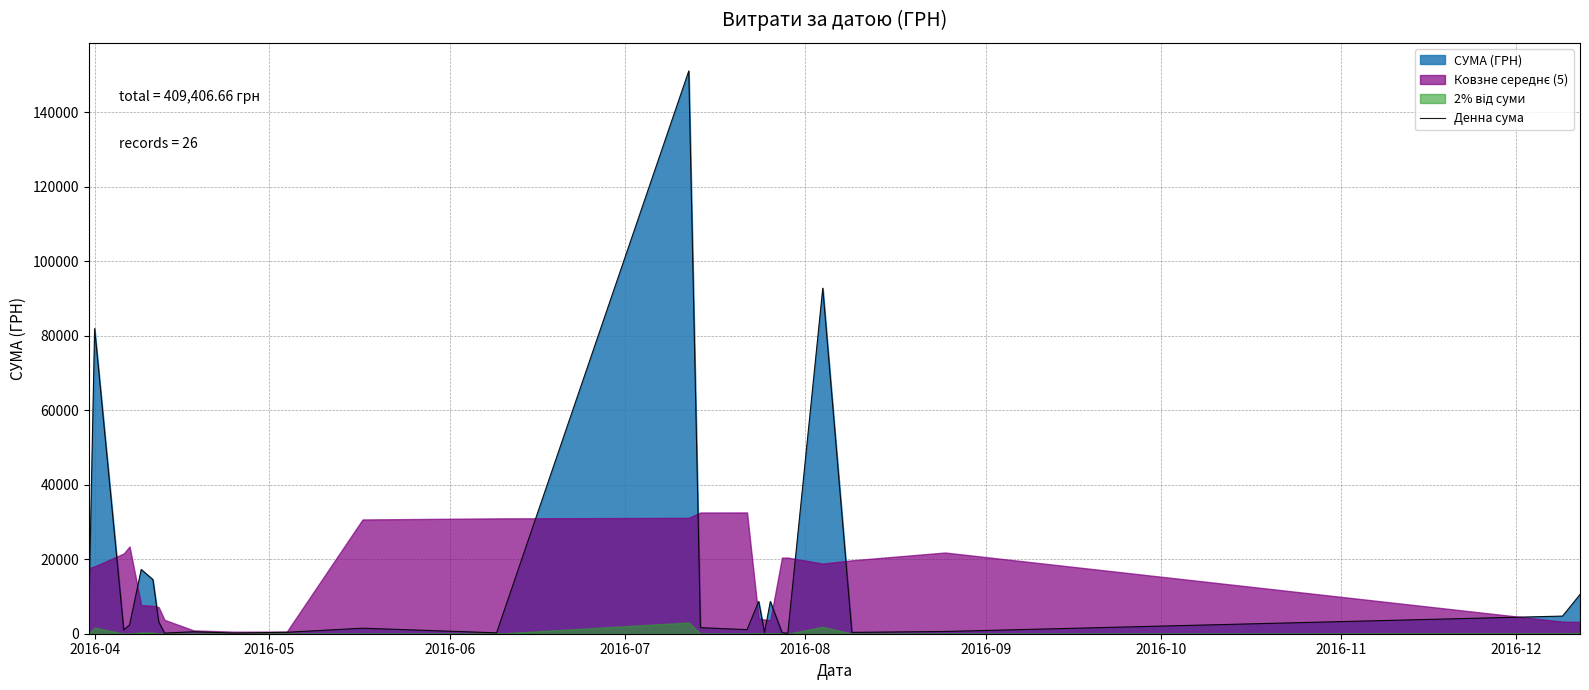

How many data points are less than 1631?

13